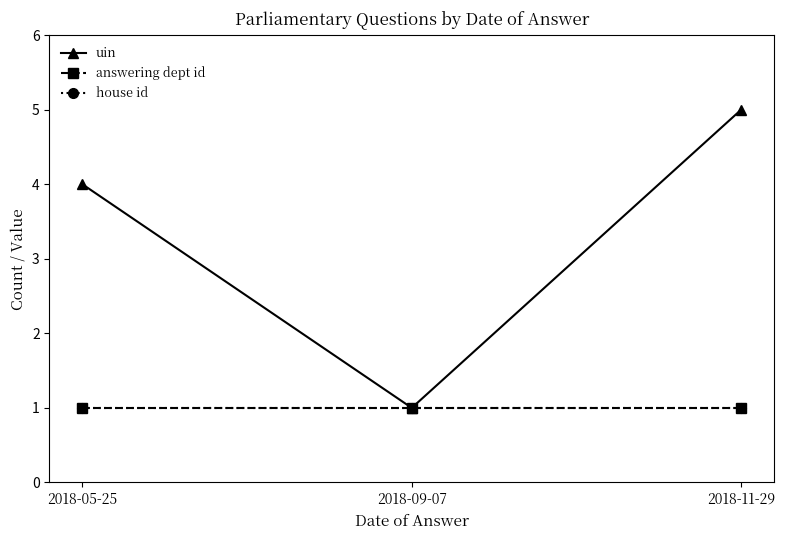

What is the sum of the house id values at 2018-11-29 and 2018-09-07?

2